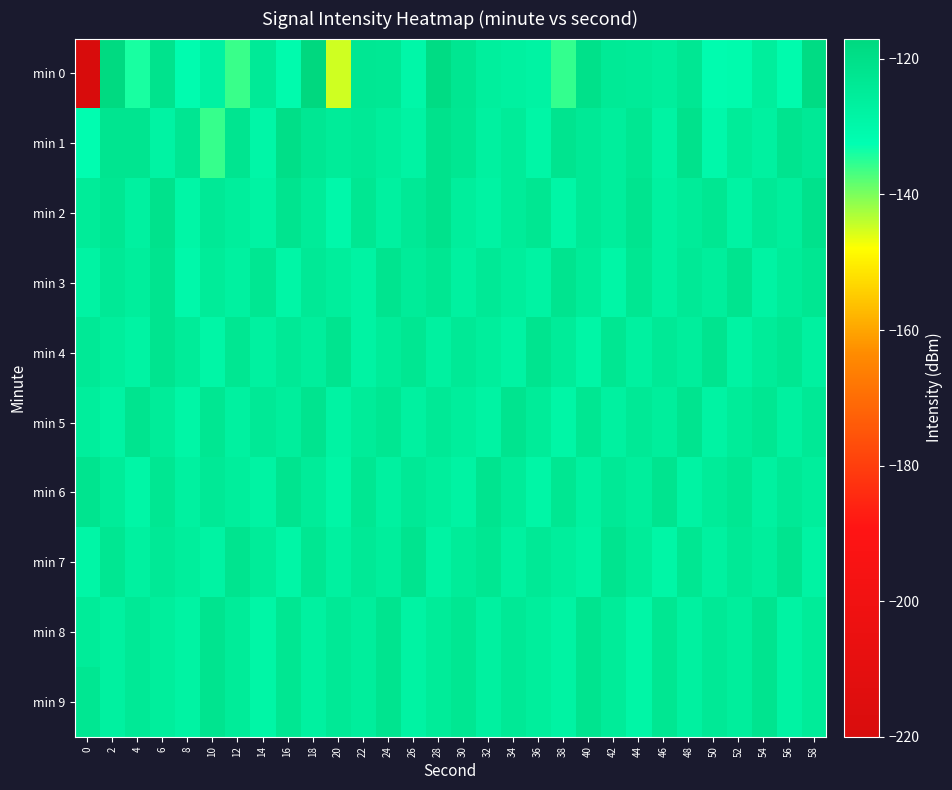

What is the difference between the highest and lowest values at 34?

6.0